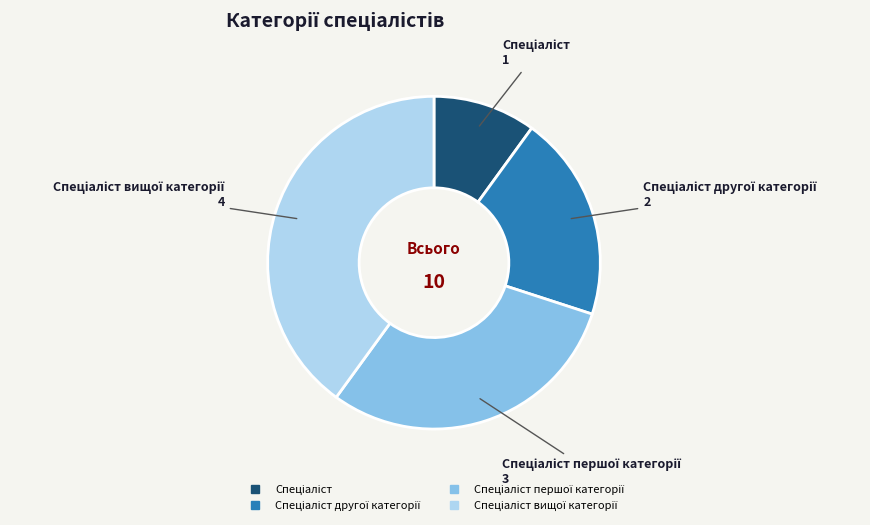

Is there a majority slice in this chart?

No